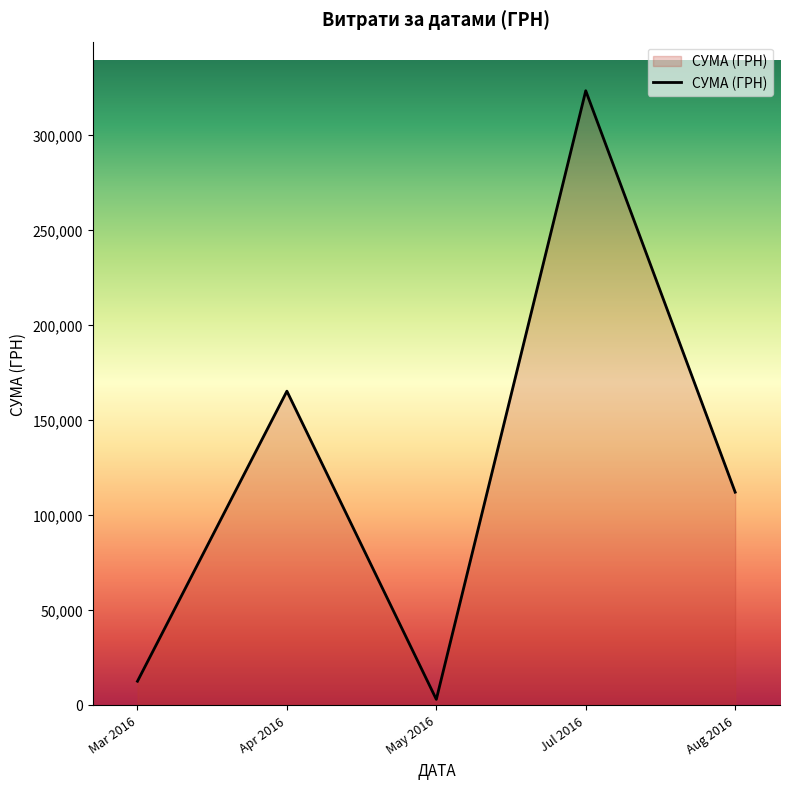

List the labels in order of value, smallest first.

May 2016, Mar 2016, Aug 2016, Apr 2016, Jul 2016